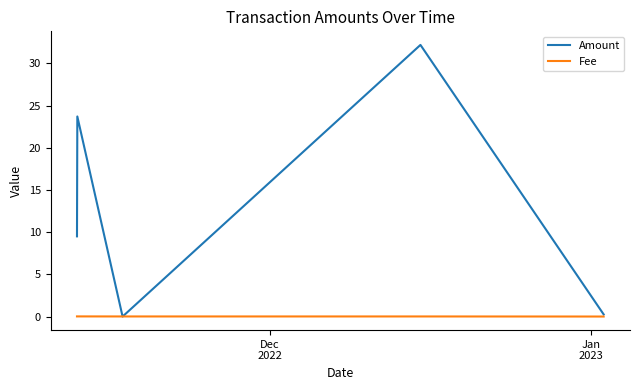

What is the sum of all Amount values?

65.6